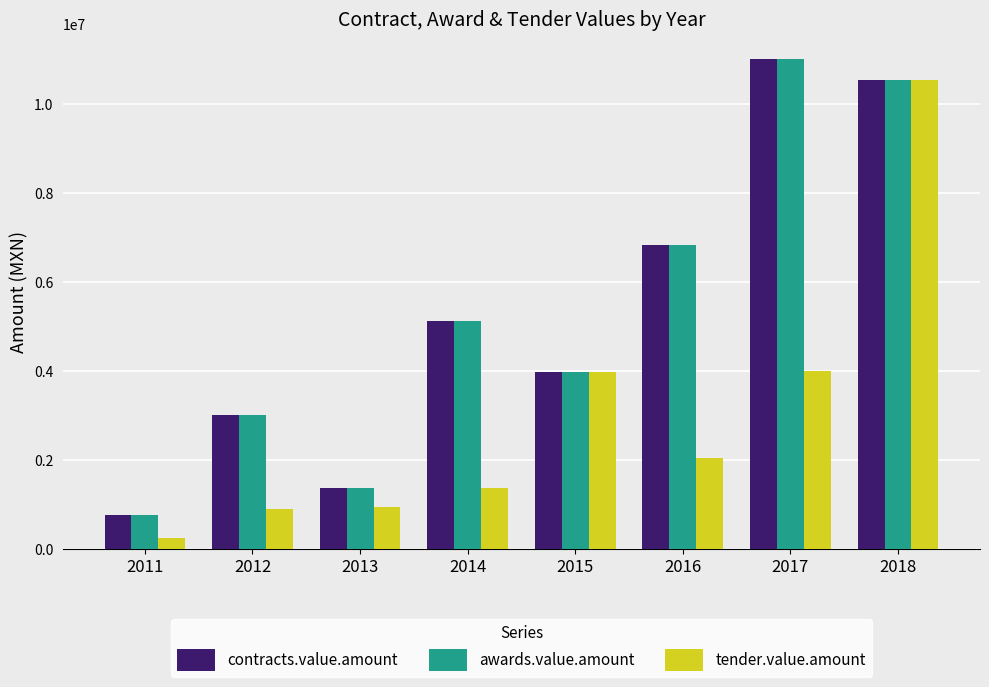

What is the difference between the awards.value.amount values at 2018 and 2016?

3708905.1